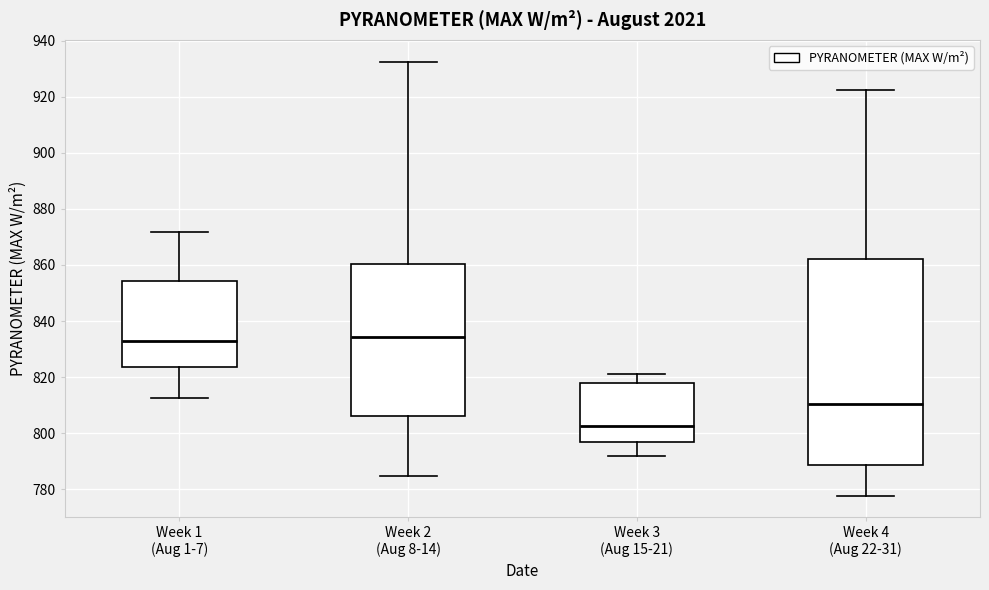

Reading left to right, transcribe this box plot: for each box, give where its median line is, the range the box spans, and where its two whiskers end, as read against the y-axis. The values are not printed on the chart, so give them approximately, as read against the axis.

Week 1 (Aug 1-7): median 832, box 824 to 854, whiskers 812 to 872
Week 2 (Aug 8-14): median 834, box 806 to 860, whiskers 784 to 932
Week 3 (Aug 15-21): median 802, box 798 to 818, whiskers 792 to 822
Week 4 (Aug 22-31): median 810, box 788 to 862, whiskers 778 to 922